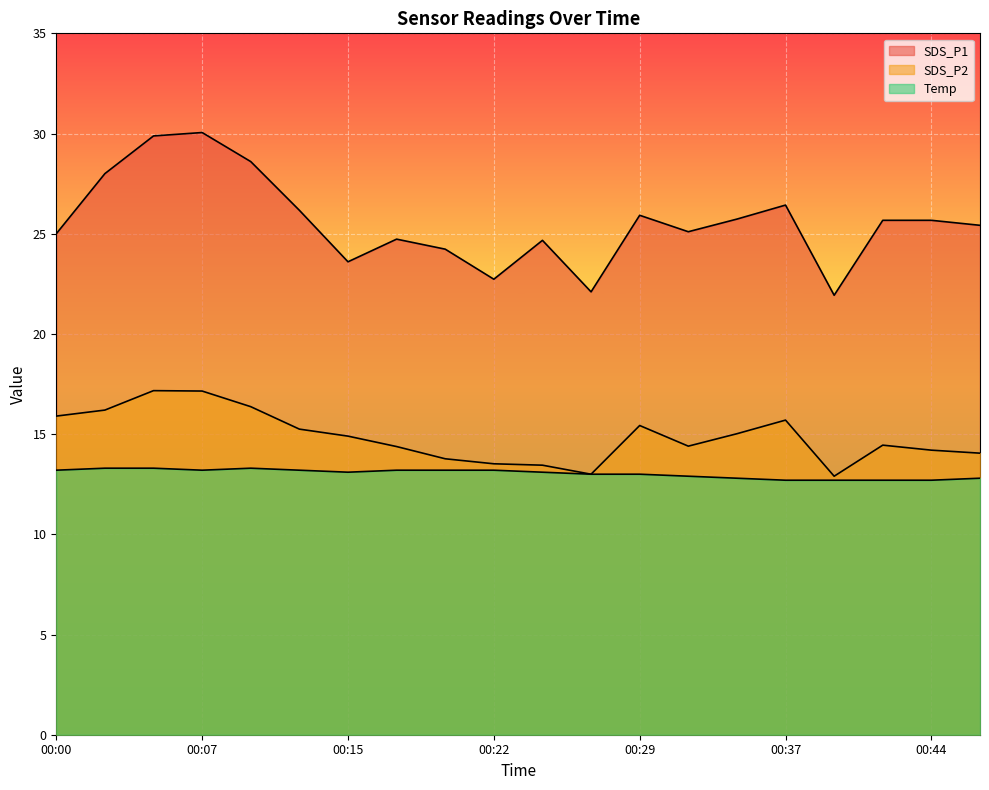

Where is SDS_P2 nearest to the value 15?

00:34